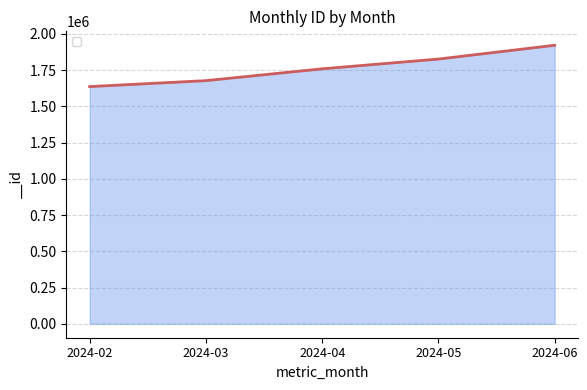

Between 2024-02 and 2024-05, which is larger?

2024-05